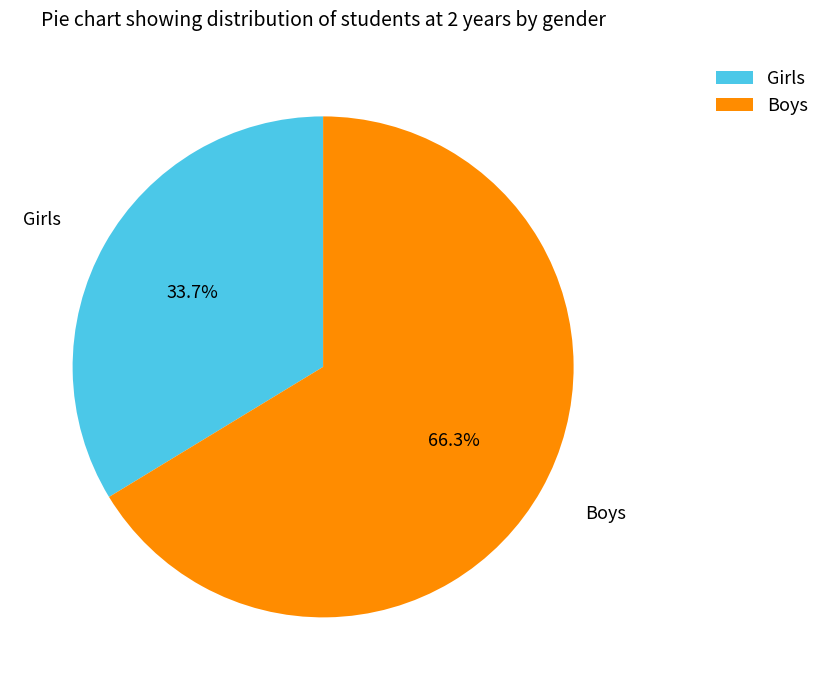

How many slices are in this pie chart?

2